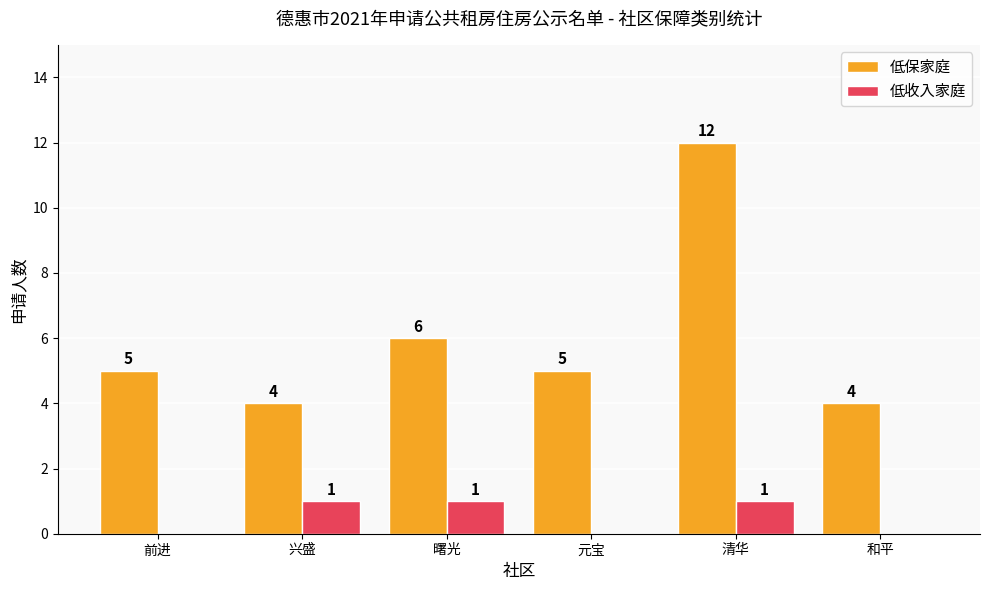

How many 低保家庭 values are between 4 and 6?

5